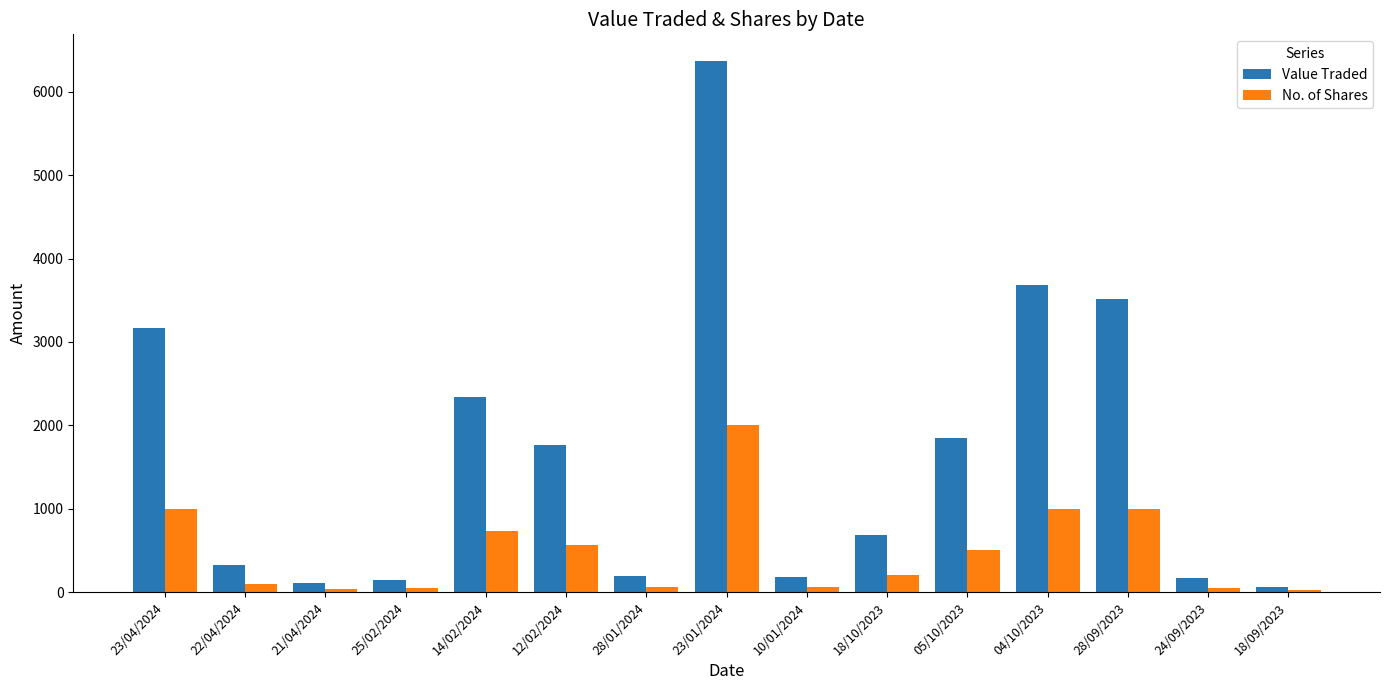

Count the number of data series in this chart.

2